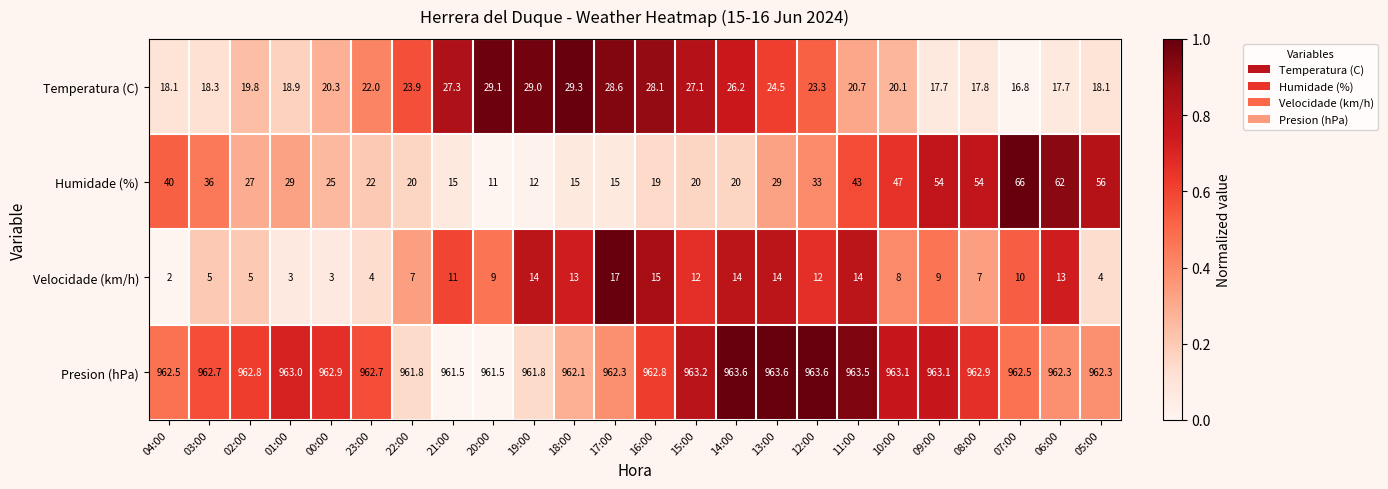

At which label does Presion (hPa) first exceed 962?

04:00